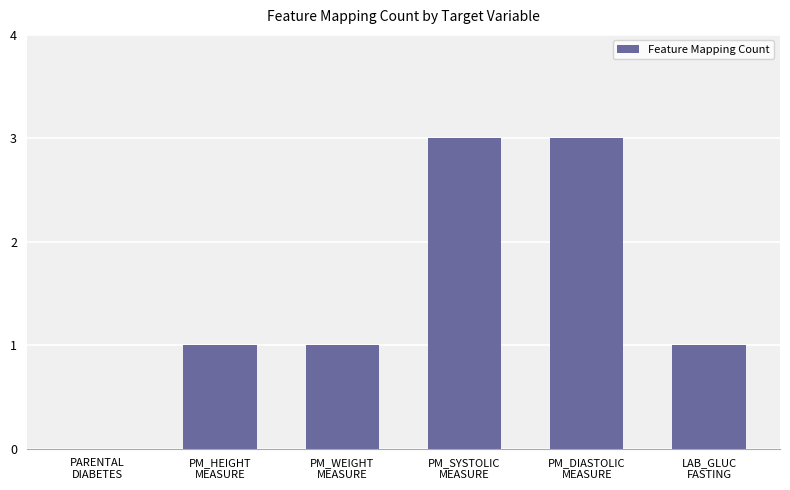

What is the sum of all values?

9